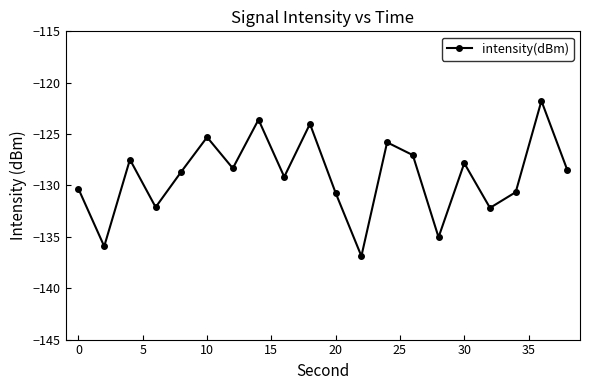

How many interior local valleys (lower than both neighbors) does the data have?

7